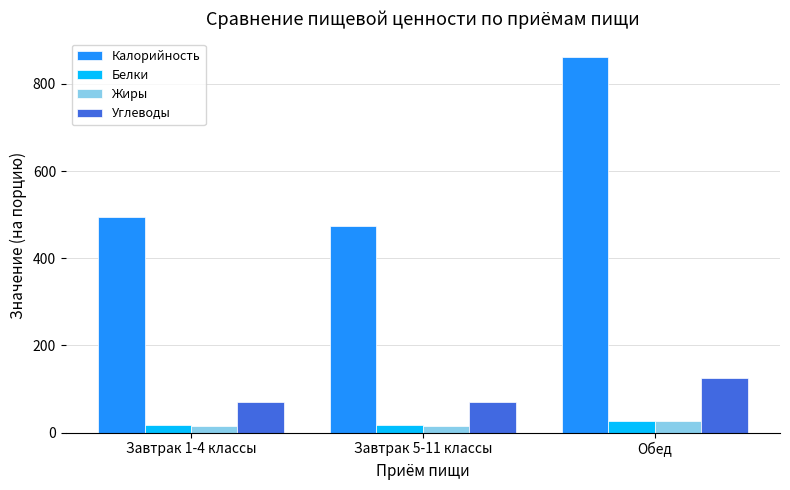

How many series are shown in this chart?

4